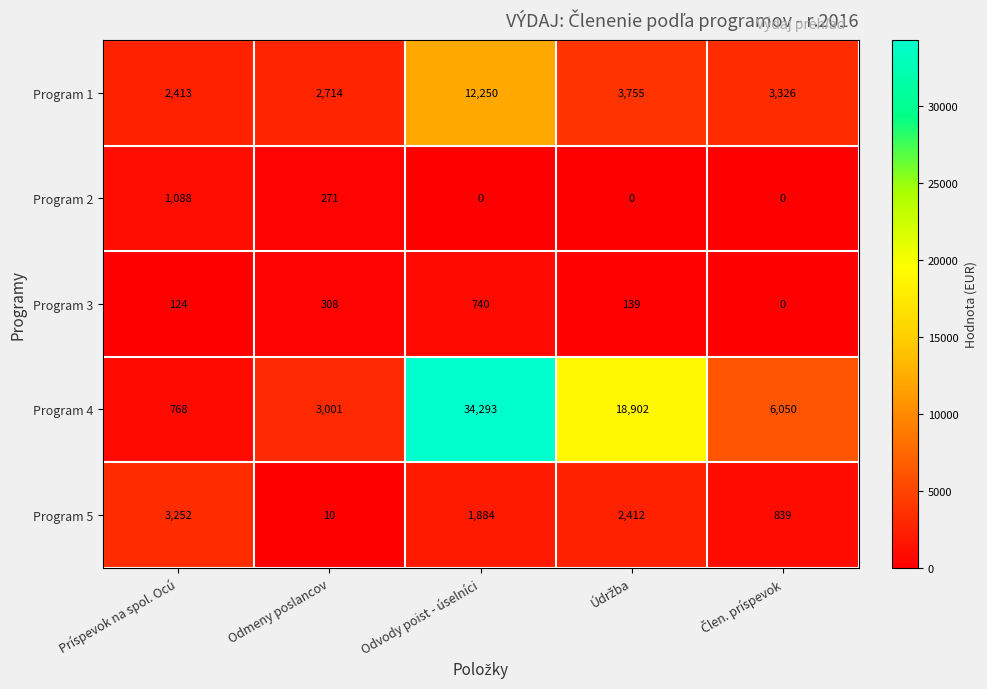

Is it true that Program 2 equals 586 at Odvody poist - úselníci?

False